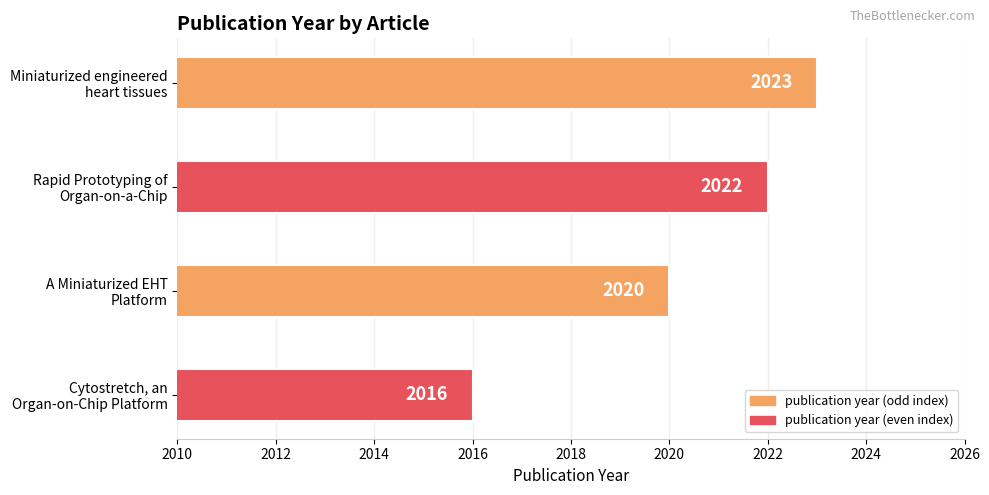

What is the minimum value shown in the chart?

2016